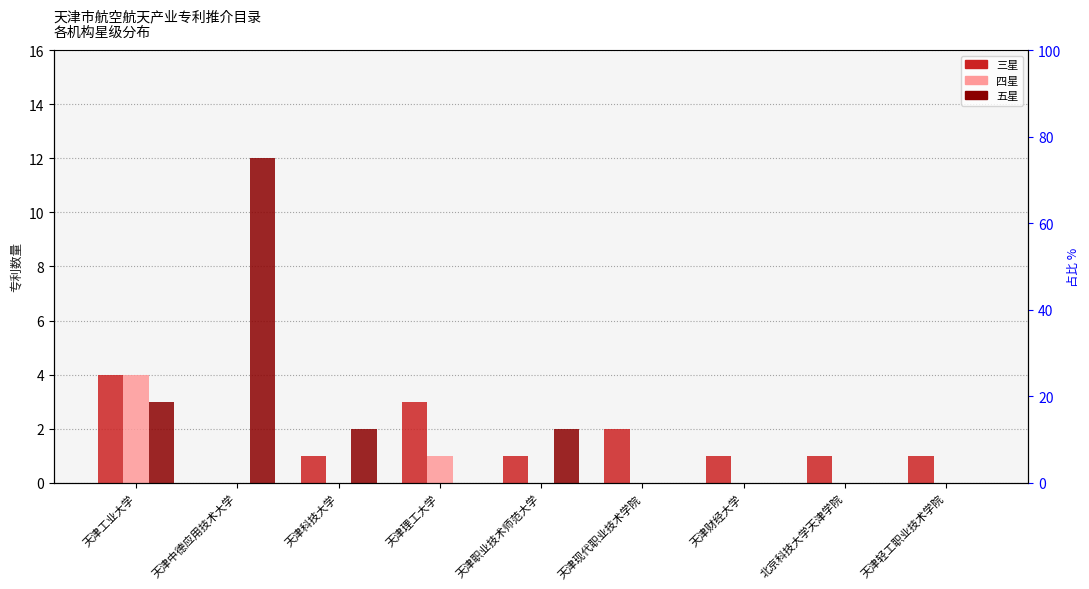

Which series has the widest spread of values?

五星